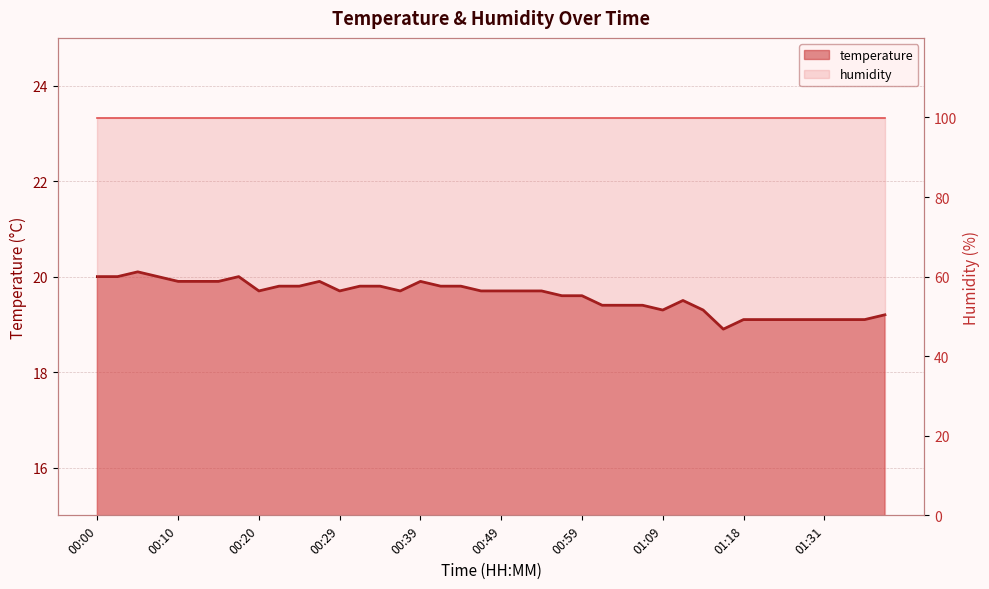

What is the sum of all values?

783.6